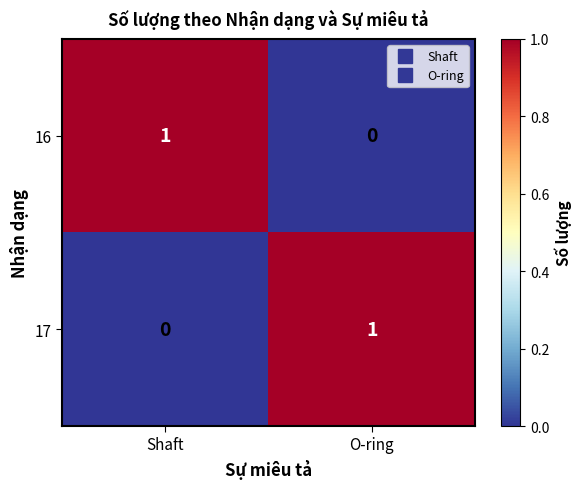

True or false: 17 has a value of 0 at O-ring.

False